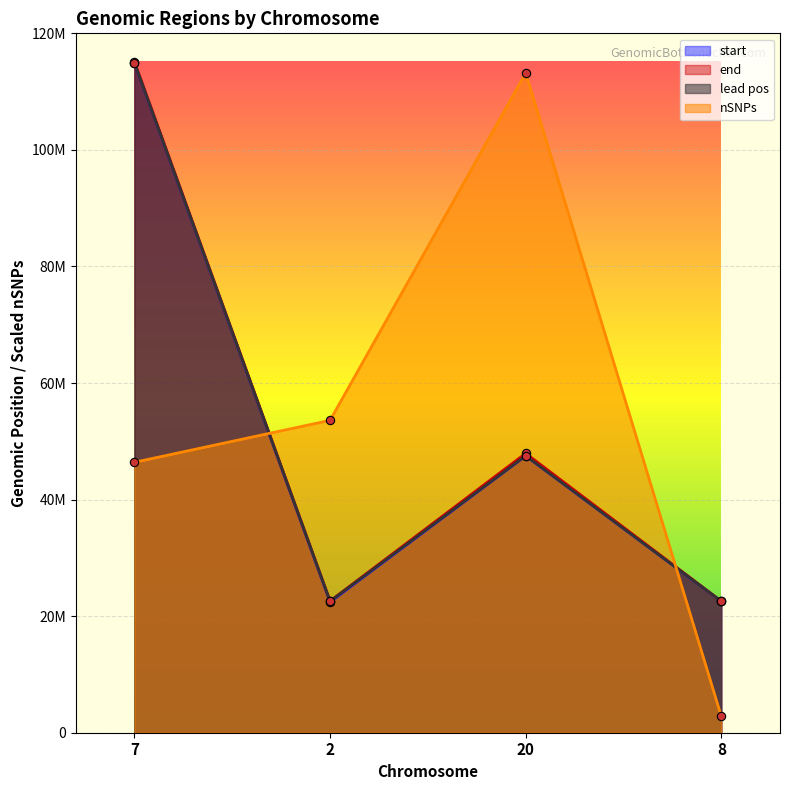

Reading left to right, transcribe all the data shown in this chart.

start: 114936050	22431110	47508077	22549137
end: 115116526	22606275	47933479	22561490
lead pos: 114959247	22557528	47530708	22557756
nSNPs: 46400000	53600000	113200000	2800000